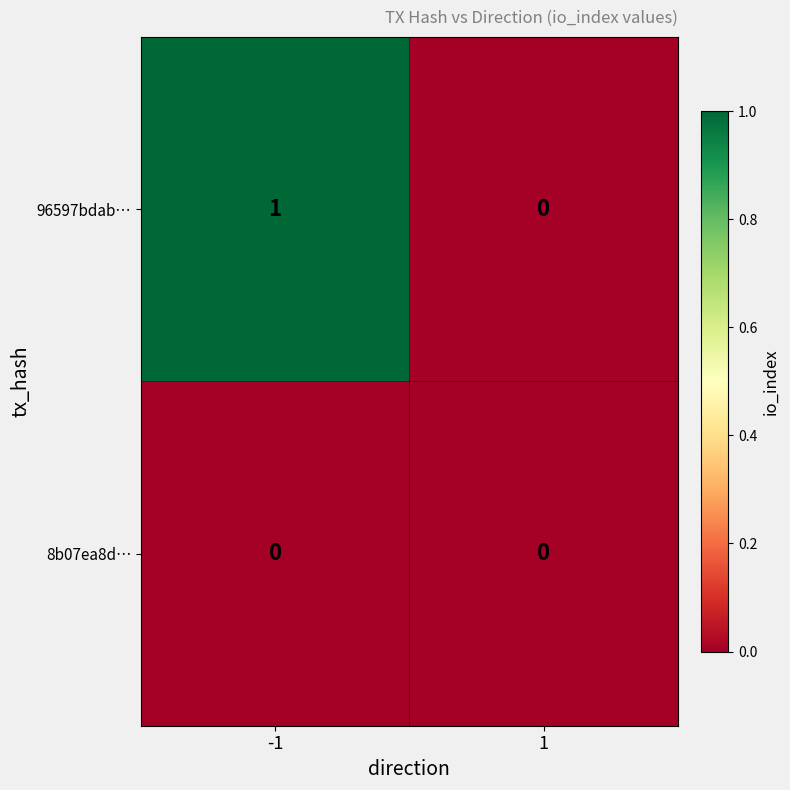

True or false: 96597bdab… has a value of 0 at 1.

True